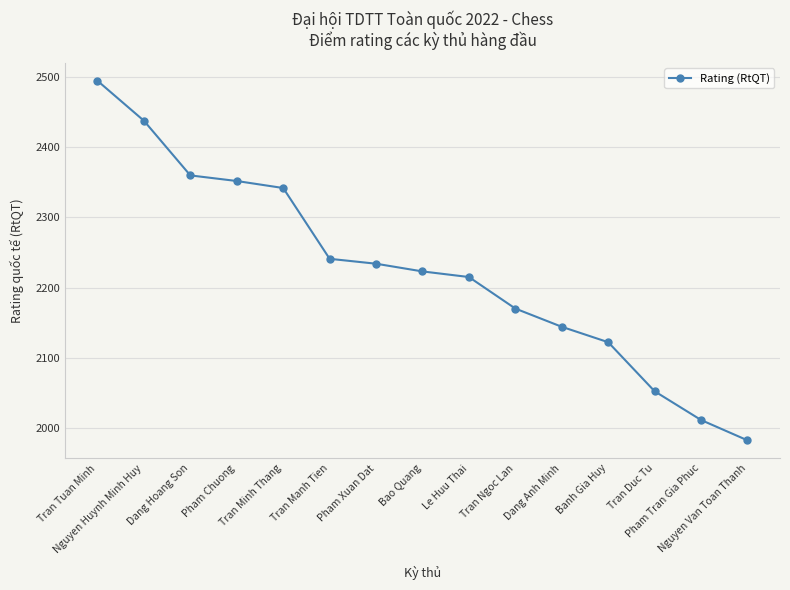

What is the label of the 15th point from the left?

Nguyen Van Toan Thanh